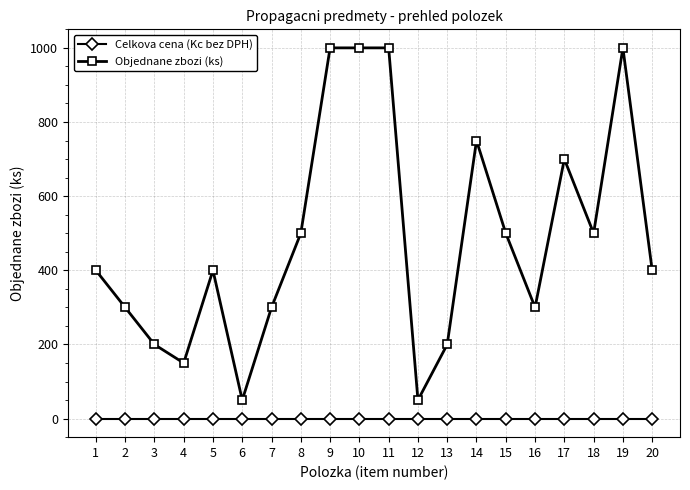

What is the highest value of the Objednane zbozi (ks) series?

1000